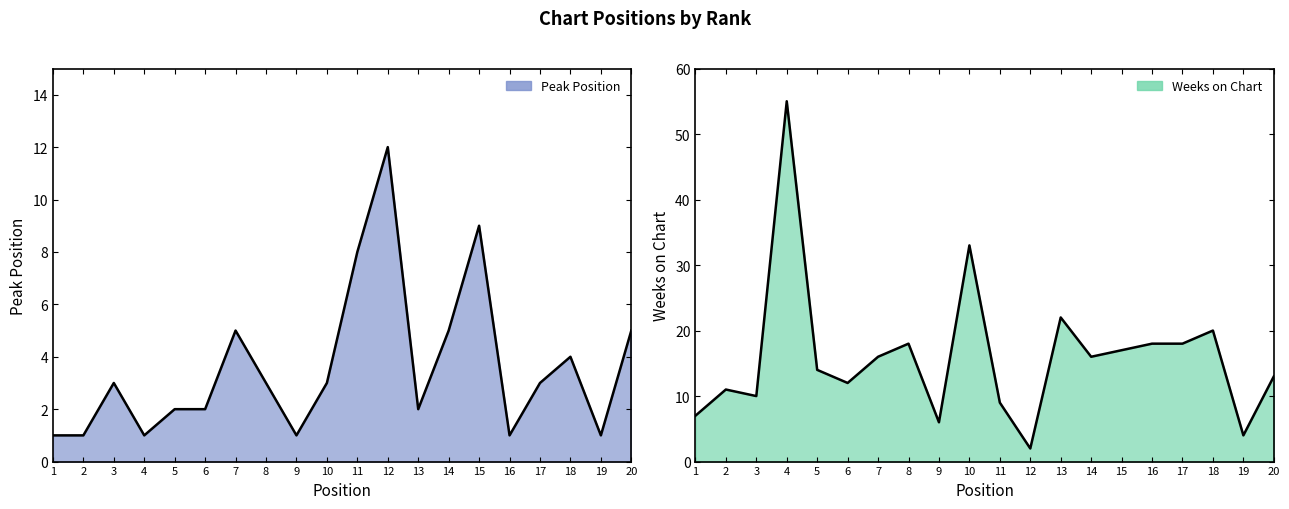

Which label corresponds to the largest value in the chart?

4